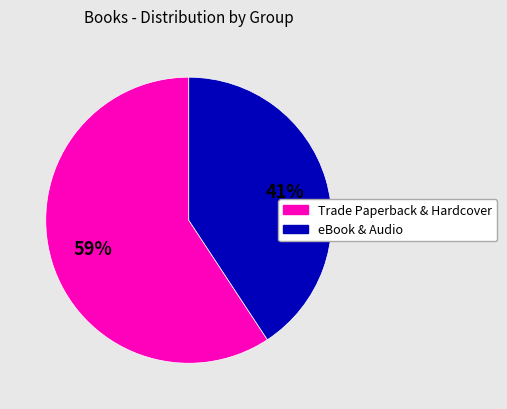

Rank the categories by value from highest to lowest.

Trade Paperback & Hardcover, eBook & Audio